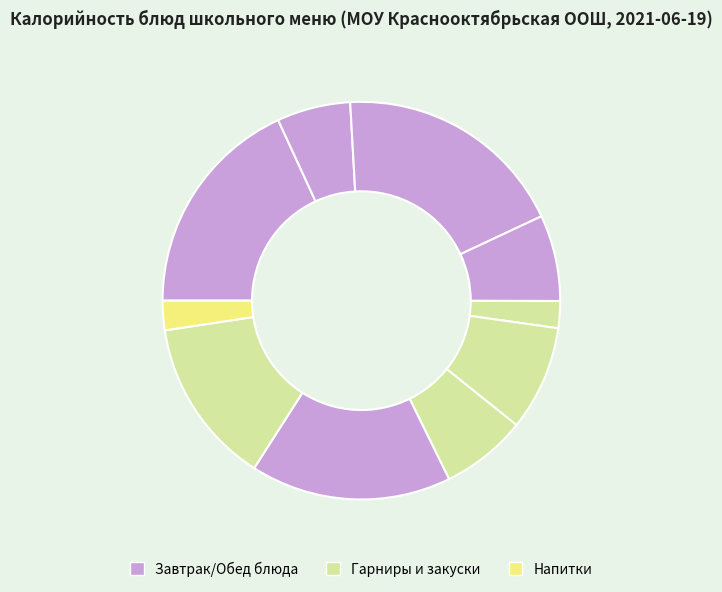

How many slices are in this pie chart?

10